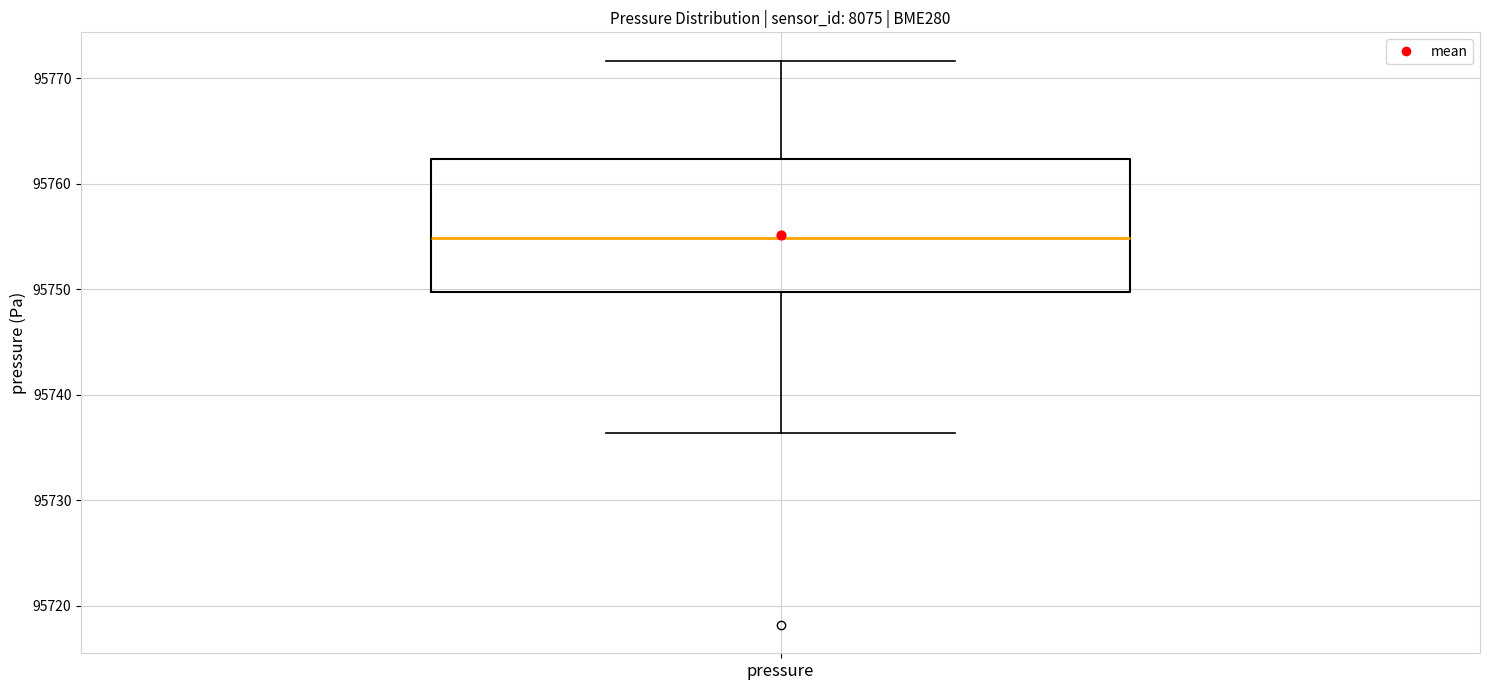

Transcribe this box plot: give where the median line is, the range the box spans, and where the two whiskers end, as read against the y-axis. The values are not printed on the chart, so give them approximately, as read against the axis.

median 95755, box 95750 to 95762, whiskers 95736 to 95772